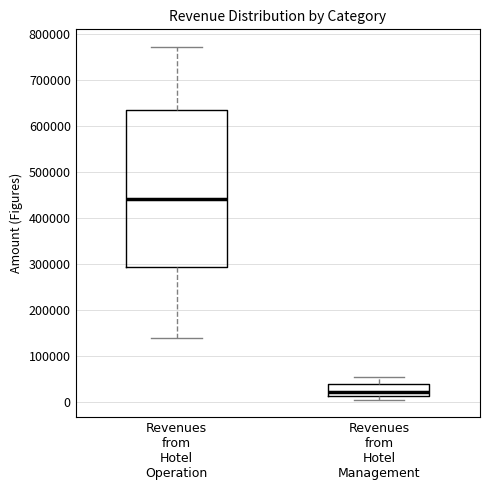

Where does the median line of the box for Revenues from Hotel Operation sit on the y-axis? The values are not printed on the chart, so give them approximately, as read against the axis.

440000